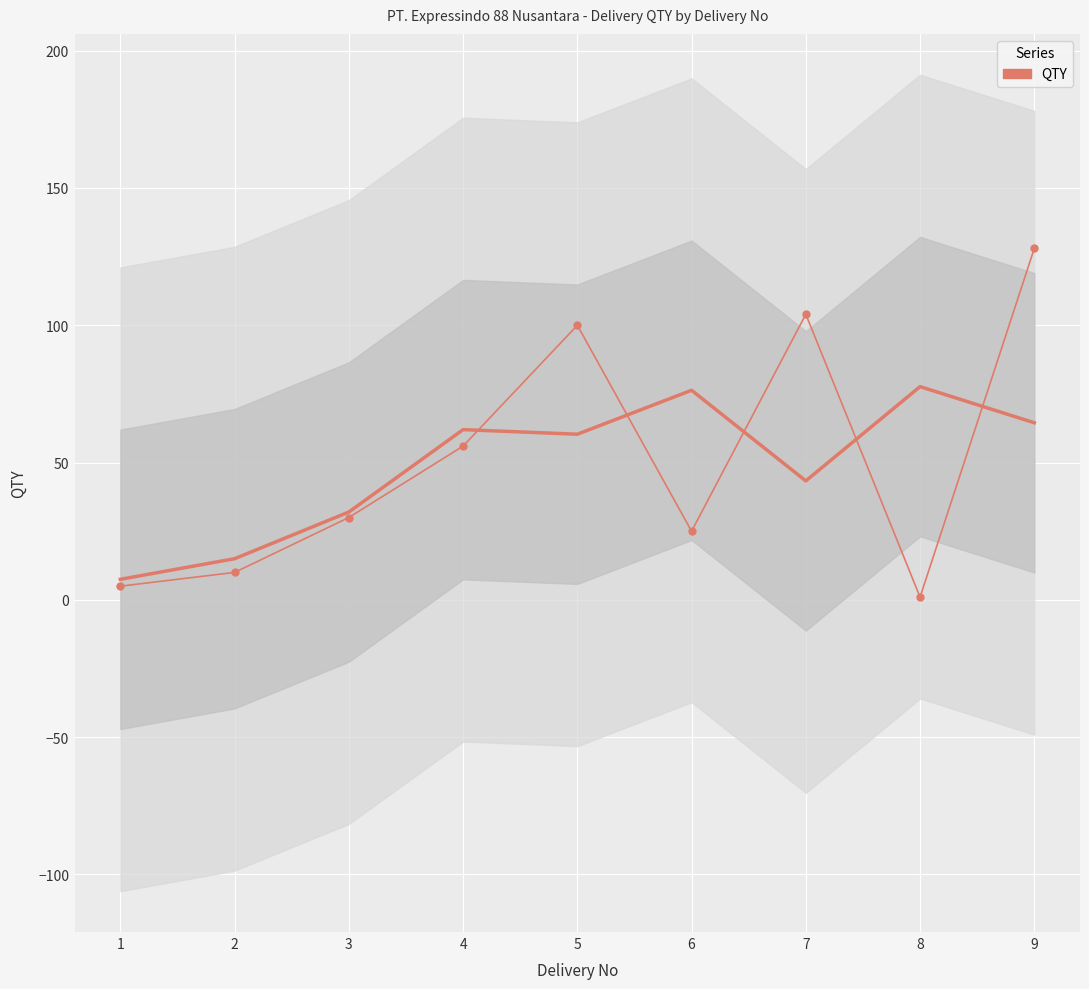

At which category does the chart reach its minimum across all series?

8